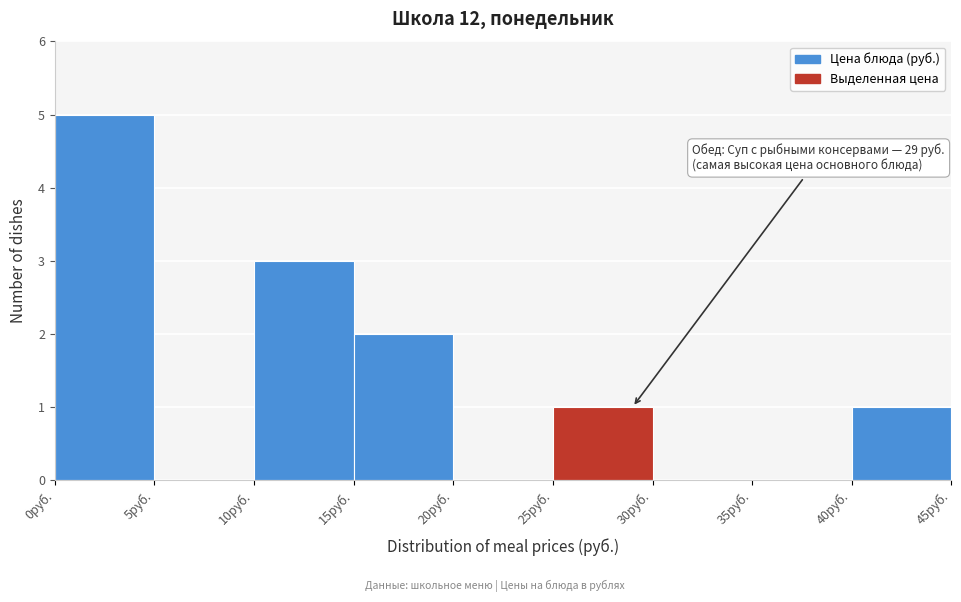

Over which range of the x-axis is the bar tallest?

0 to 5